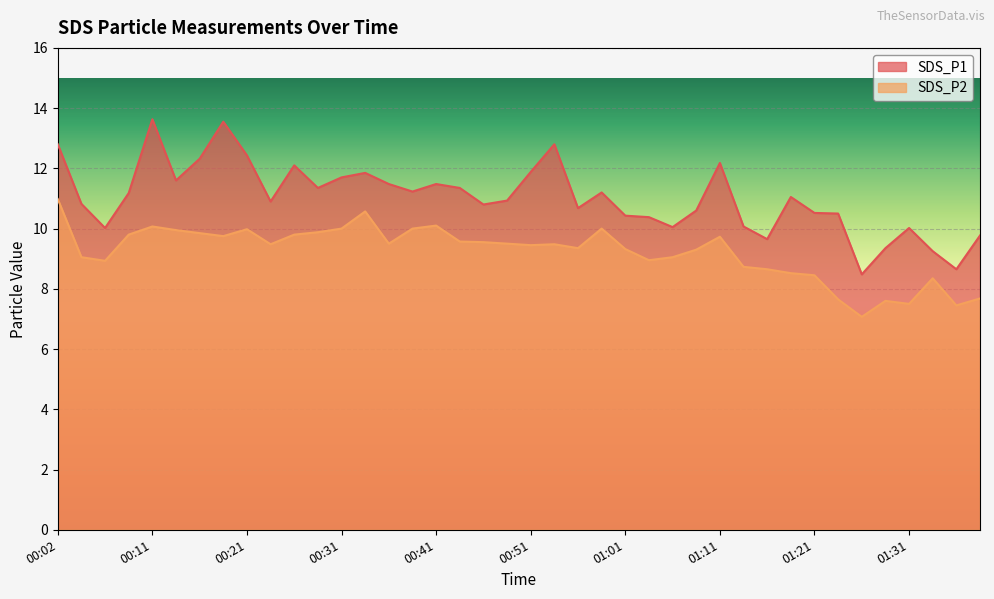

What is the sum of all SDS_P1 values?

441.0